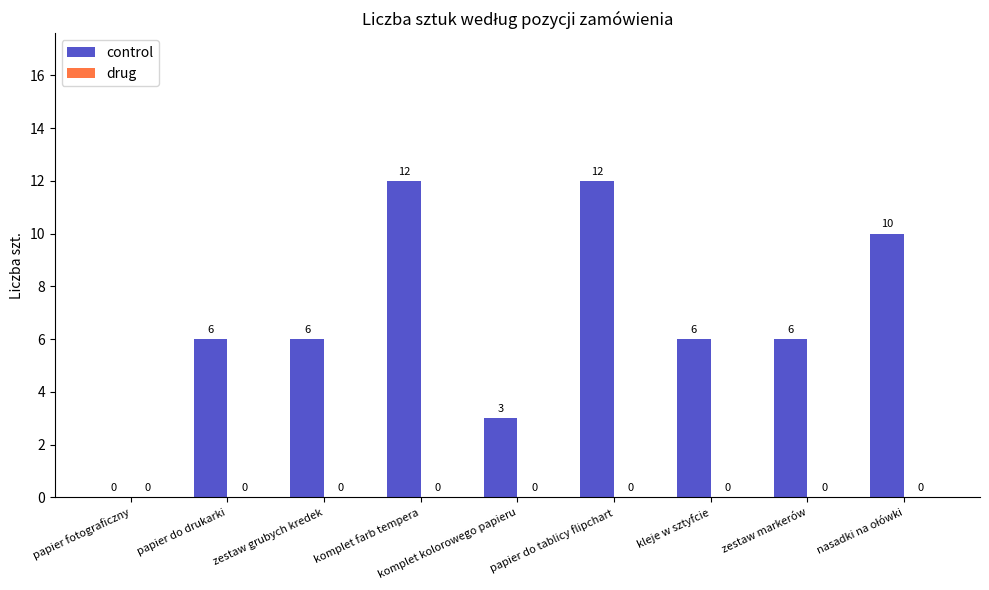

Between papier do drukarki and komplet kolorowego papieru, which is larger?

papier do drukarki